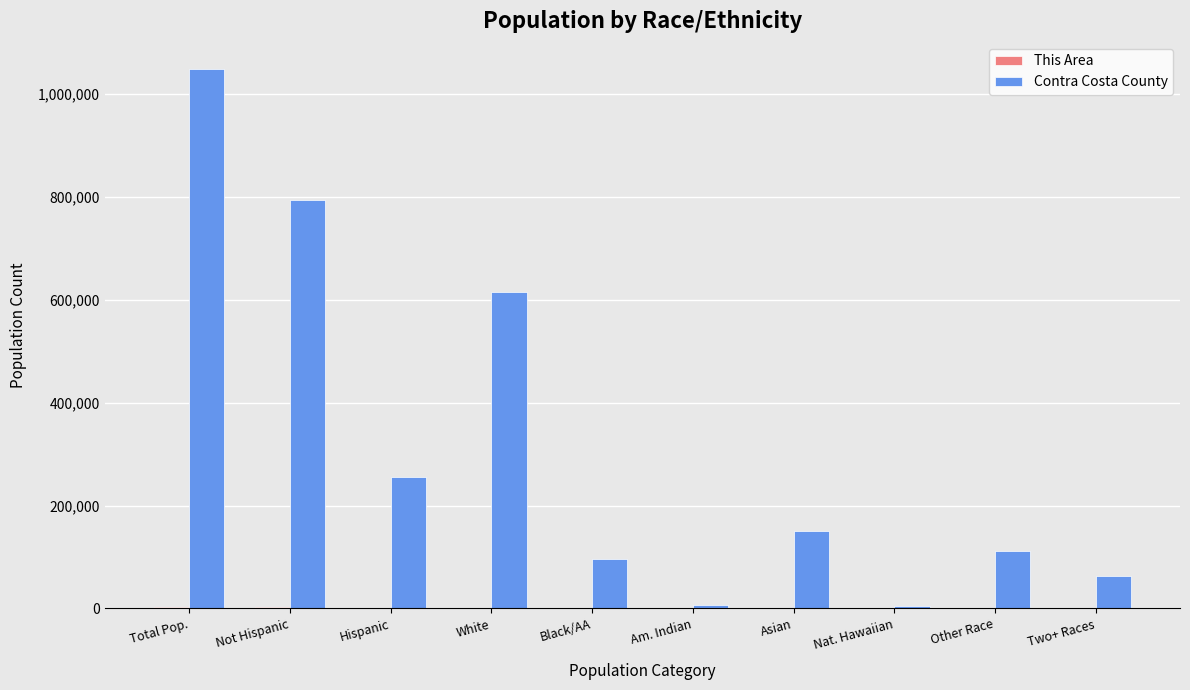

What is the maximum value for Contra Costa County?

1049025